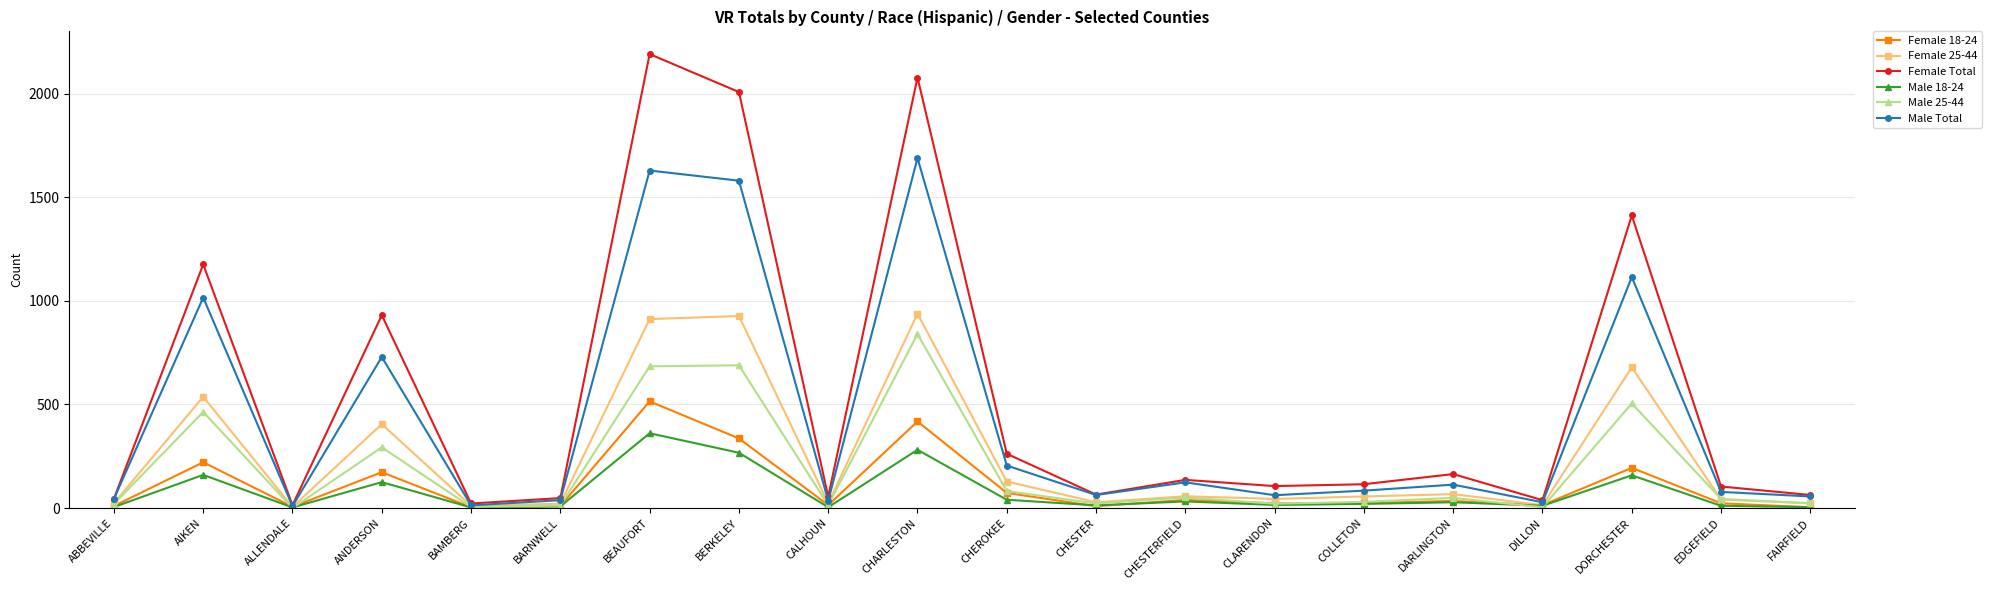

What is the total value across all series at DORCHESTER?

4063